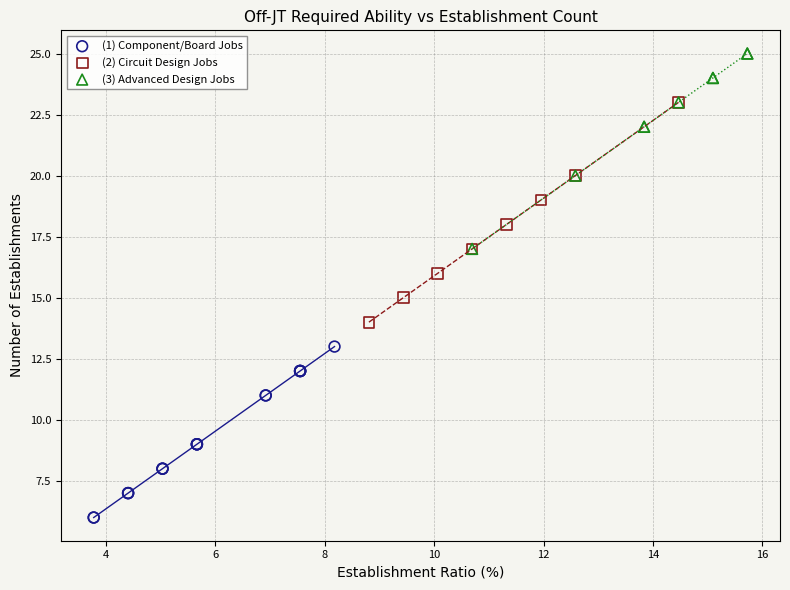

Which series has the widest spread of Y values?

(2) Circuit Design Jobs